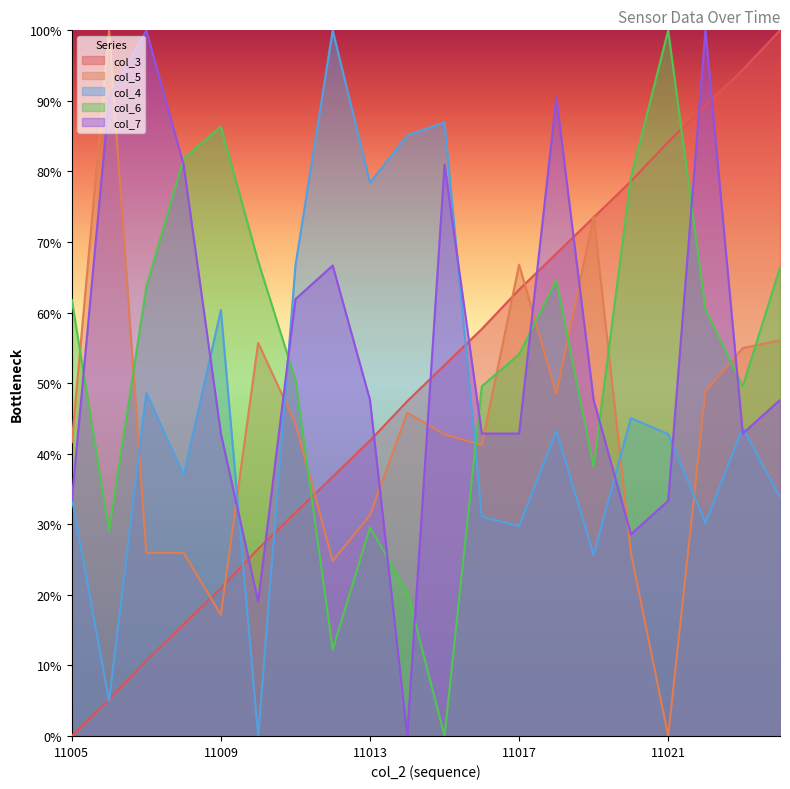

What is the value of the col_5 point at the 8th from the left?

24.8